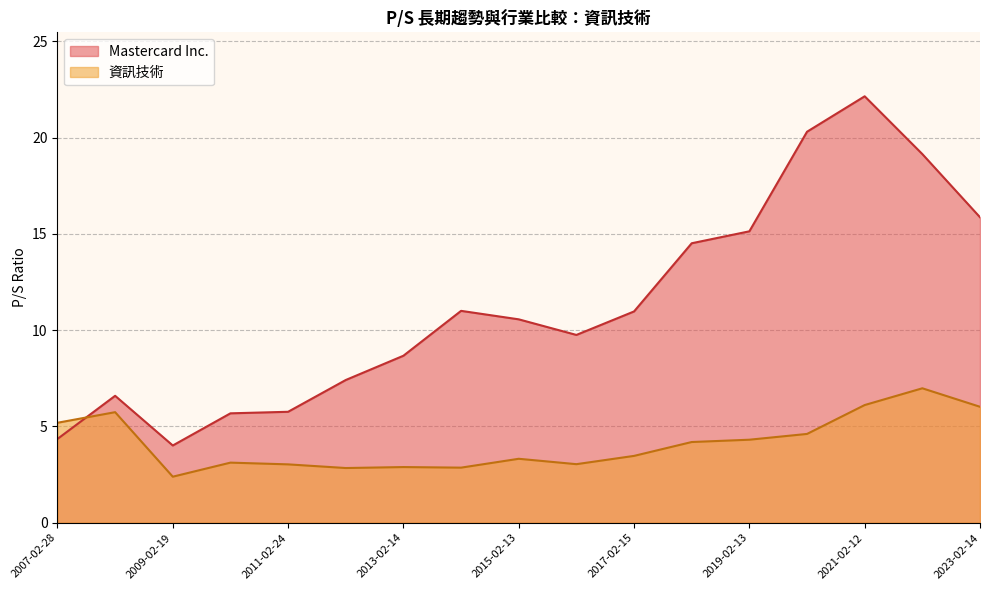

Which series changed the most between 2015-02-13 and 2009-02-19?

Mastercard Inc.